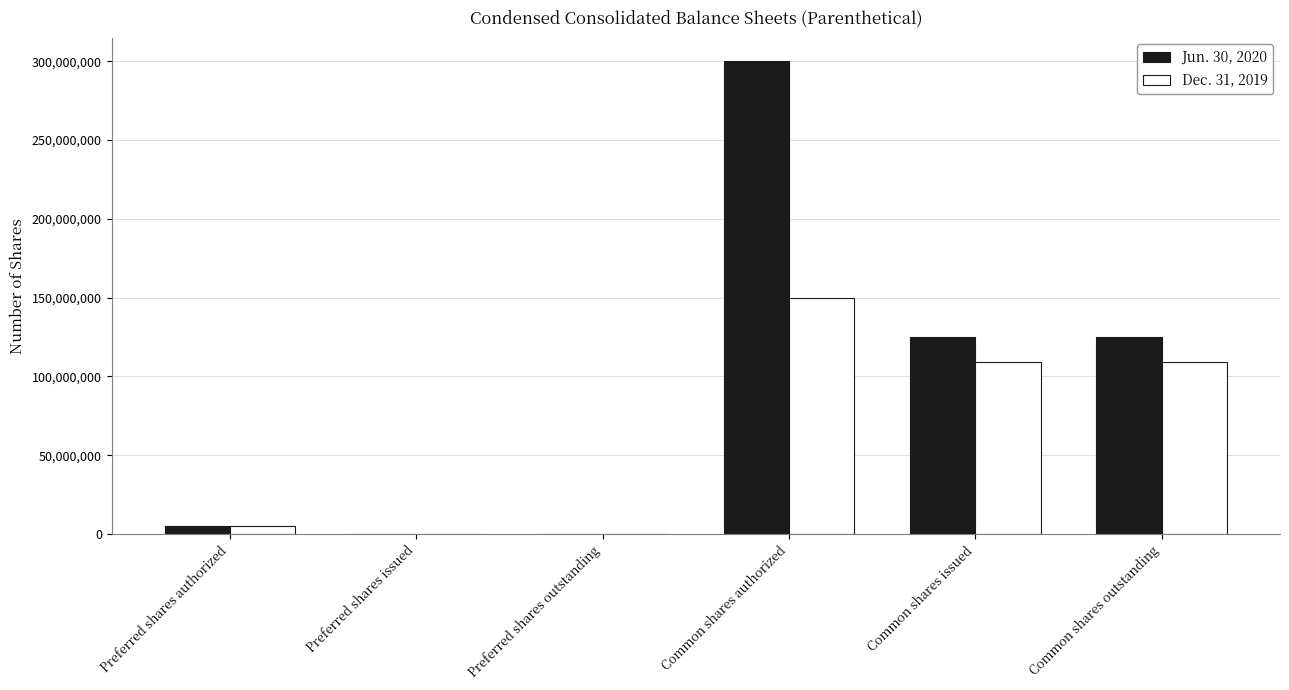

The value of Dec. 31, 2019 at Common shares authorized is 150000000. True or false?

True